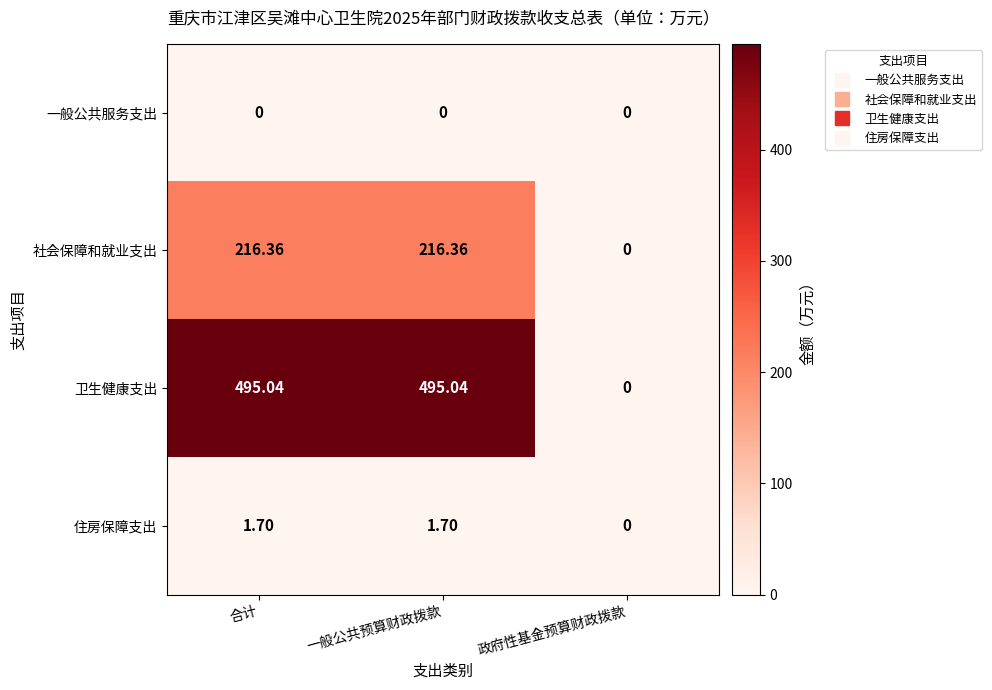

List the series in order of their peak value, highest first.

卫生健康支出, 社会保障和就业支出, 住房保障支出, 一般公共服务支出